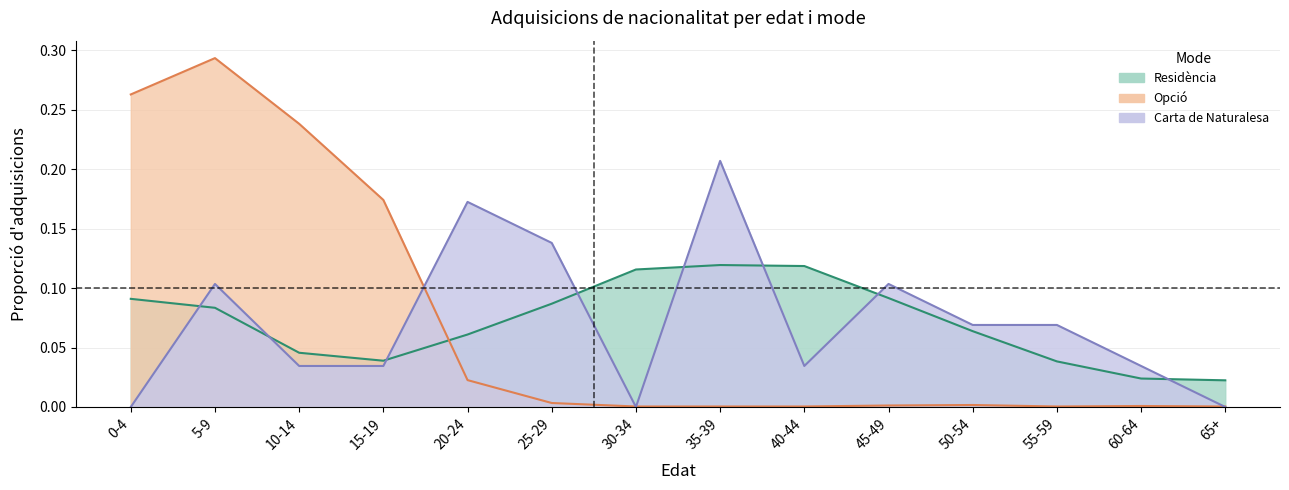

How many lines are shown in the chart?

3